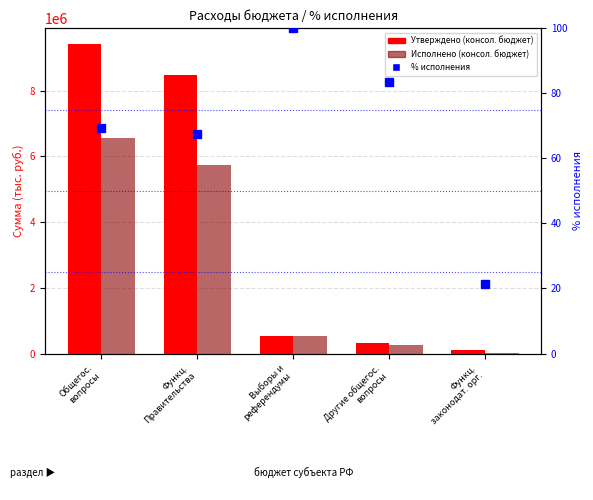

At which label does % исполнения reach its peak?

Выборы и
референдумы